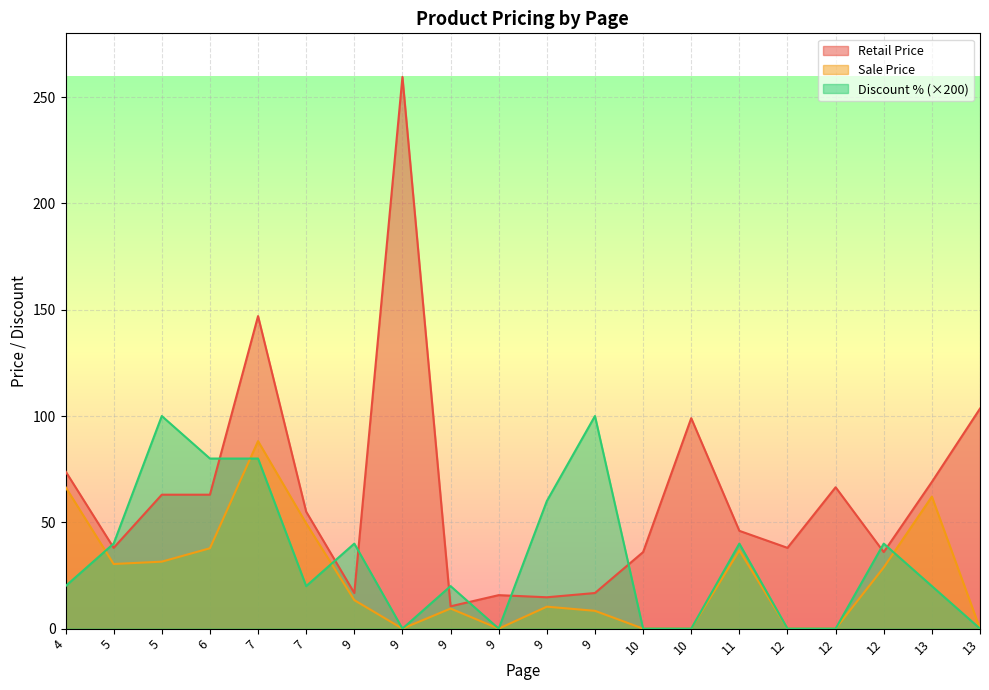

Which category has the lowest value across all series?

9